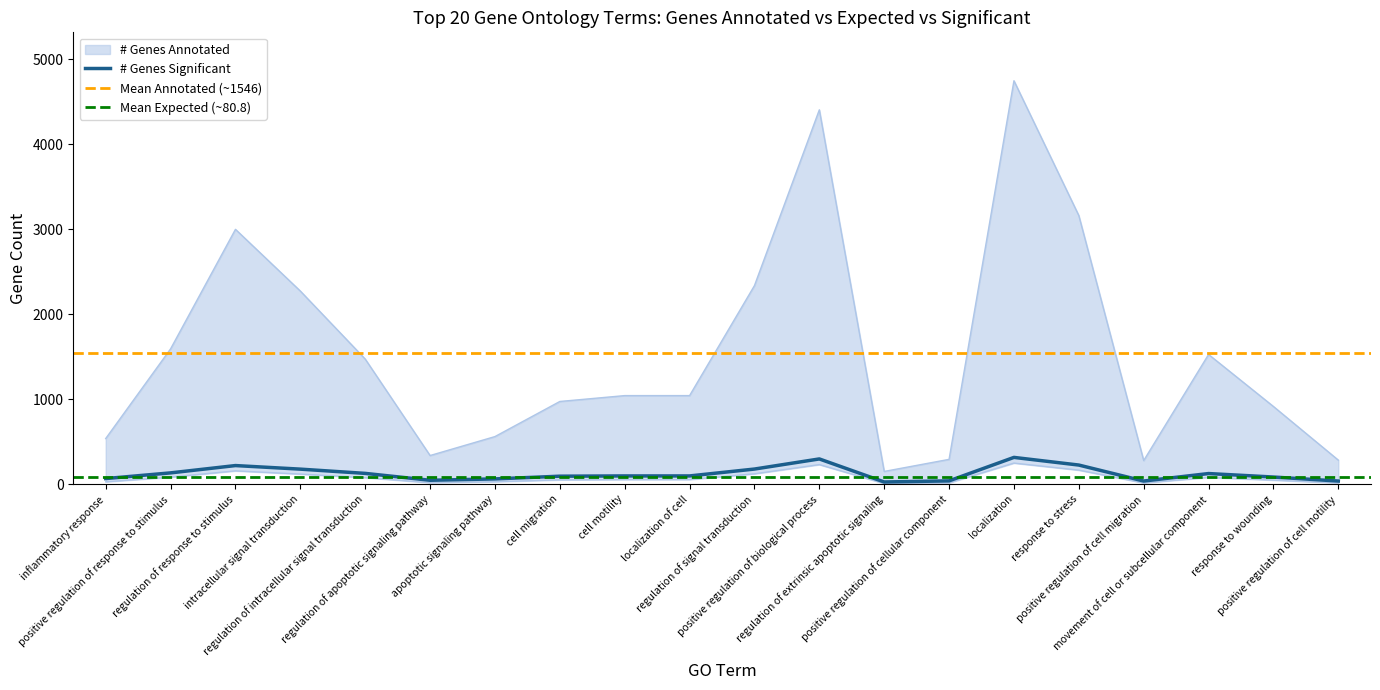

What position from the left is regulation of signal transduction?

11